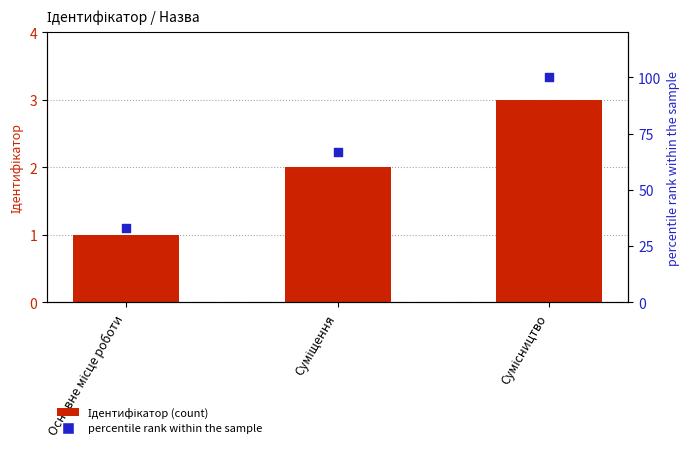

At how many categories does at least one series exceed 86?

1